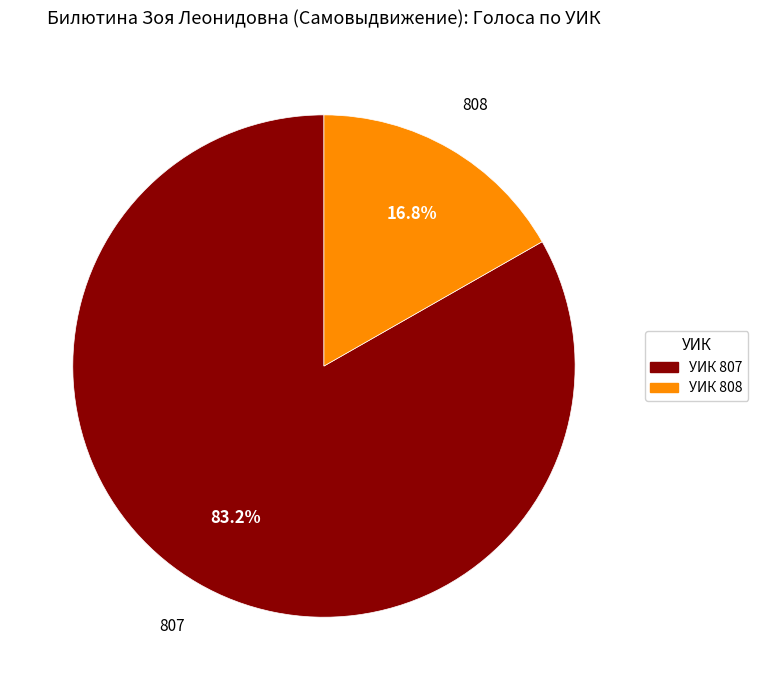

Count the number of slices in the pie.

2